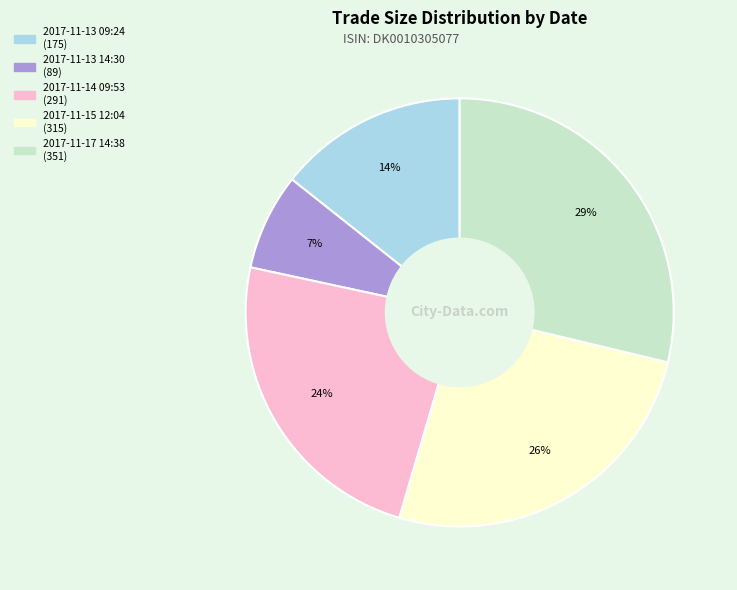

Which slice is the largest?

2017-11-17 14:38